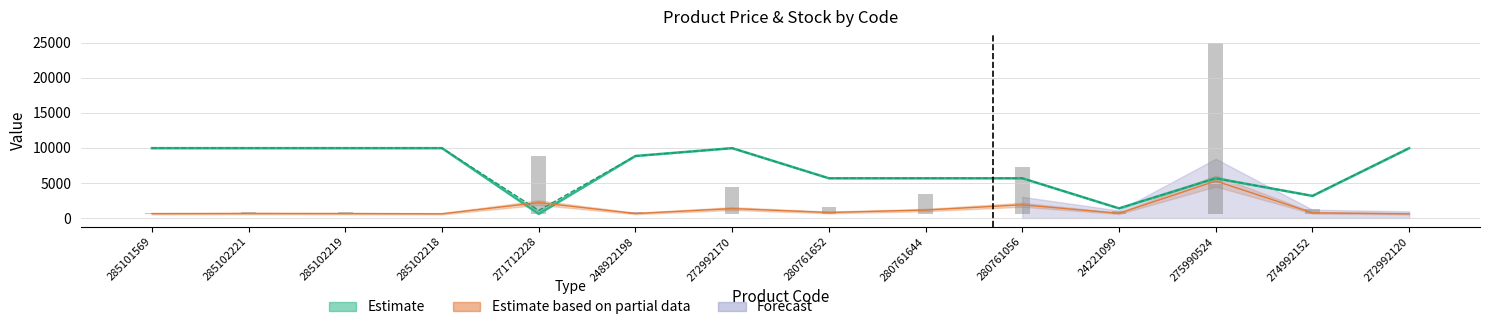

What is the sum of all Ціна values?

96525.1